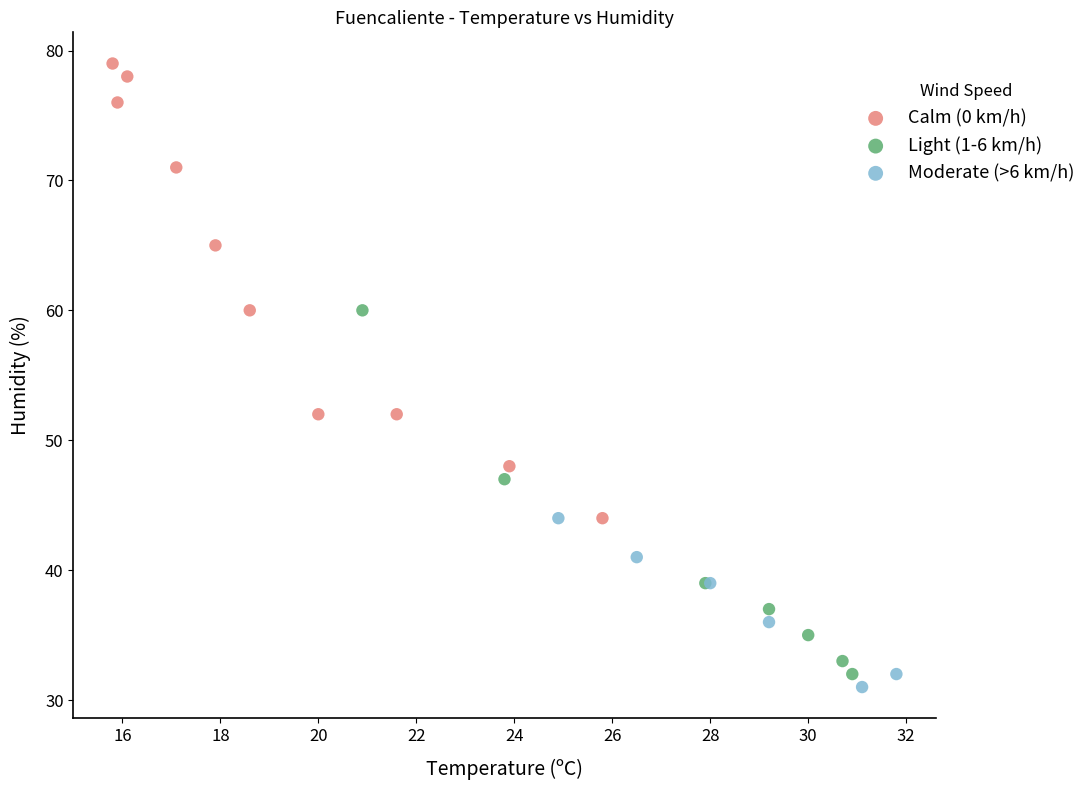

Which series has the widest spread of Y values?

Calm (0 km/h)